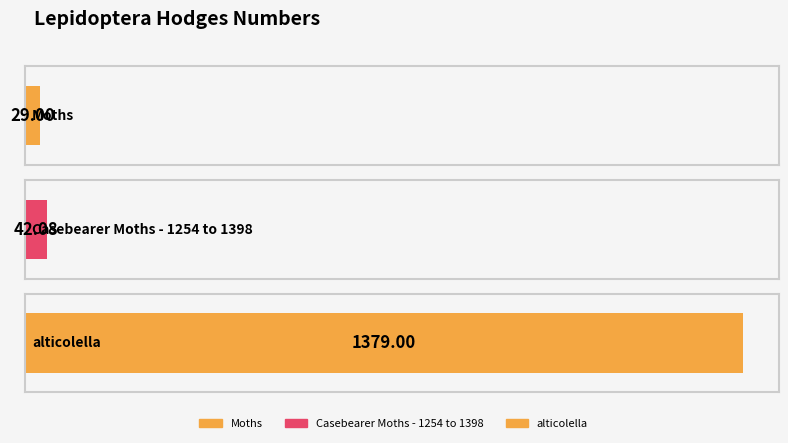

List the labels in order of value, largest first.

alticolella, Casebearer Moths - 1254 to 1398, Moths